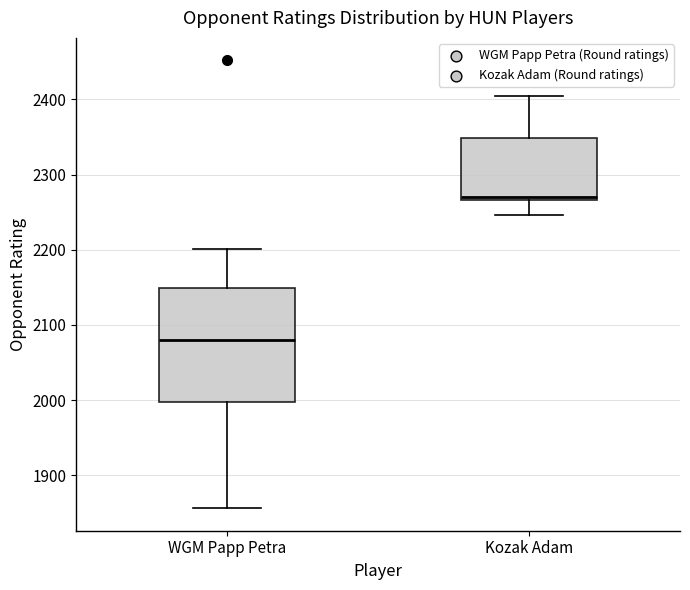

Reading left to right, transcribe this box plot: for each box, give where its median line is, the range the box spans, and where its two whiskers end, as read against the y-axis. The values are not printed on the chart, so give them approximately, as read against the axis.

WGM Papp Petra: median 2080, box 2000 to 2150, whiskers 1860 to 2200
Kozak Adam: median 2270 (just above the box's lower edge), box 2270 to 2350, whiskers 2250 to 2410